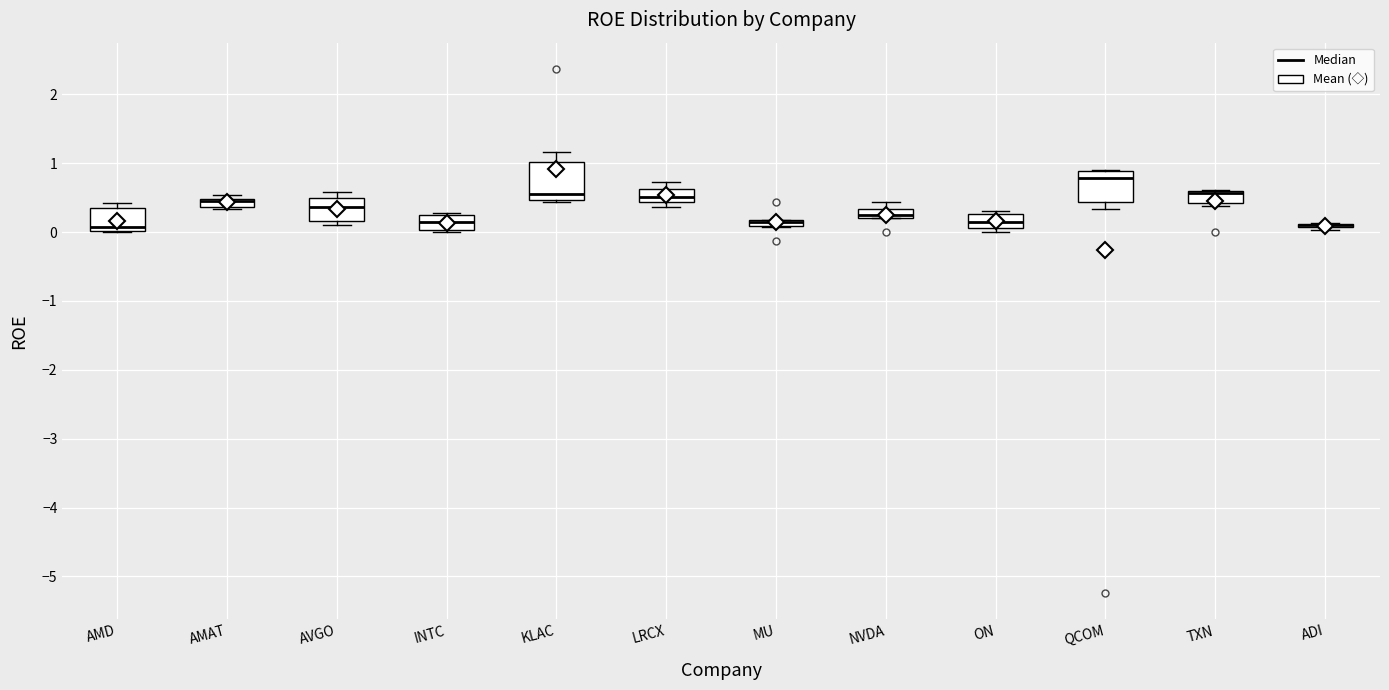

Where is the lower edge of the box for TXN on the y-axis? The values are not printed on the chart, so give them approximately, as read against the axis.

0.4